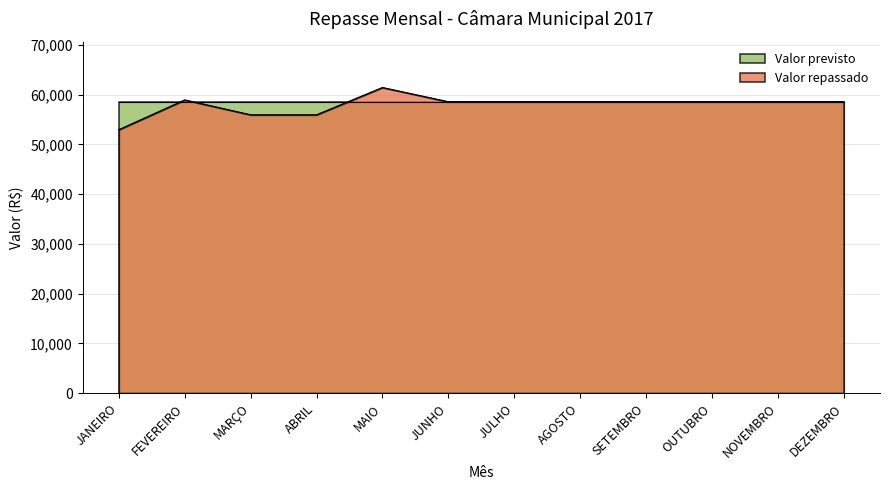

What is the minimum value shown in the chart?

52954.6